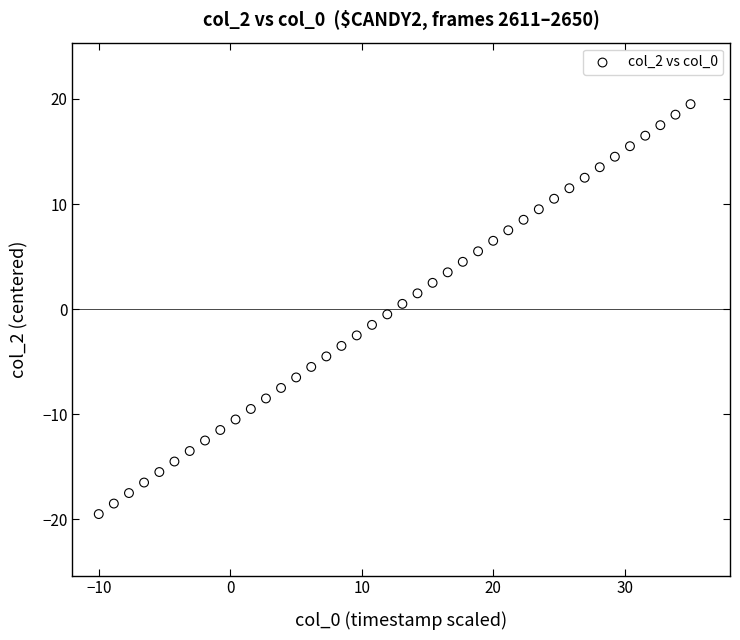

What is the range of Y values (max minus min)?

39.0